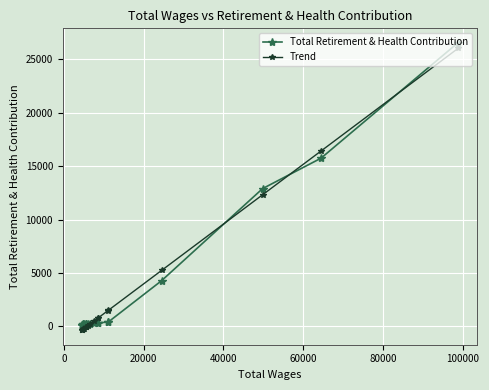

What is the difference between the maximum and minimum values in the Total Retirement & Health Contribution series?

26388.0